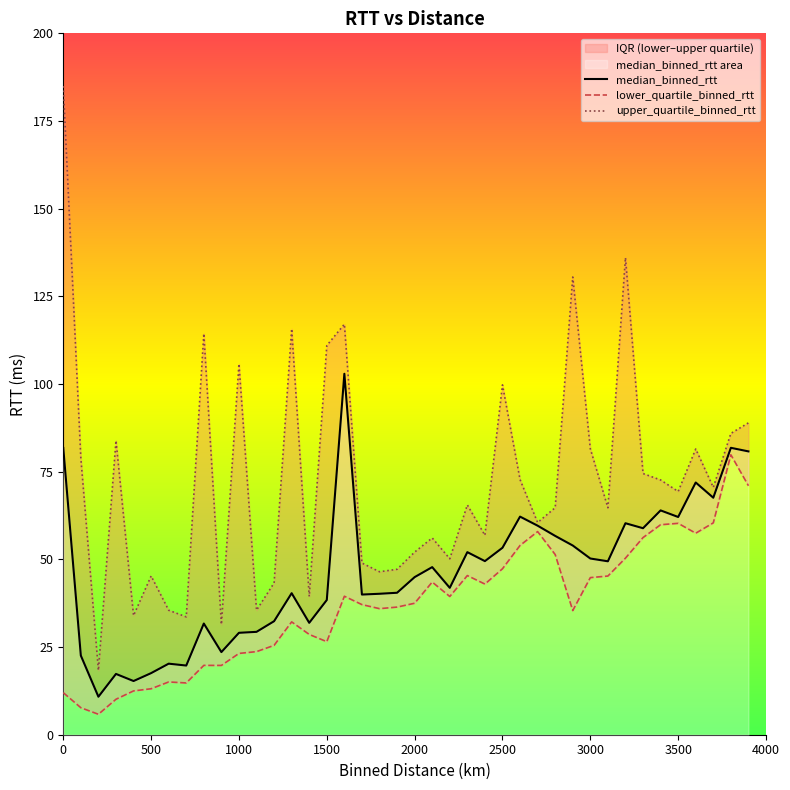

True or false: lower_quartile_binned_rtt and upper_quartile_binned_rtt intersect in this chart.

False